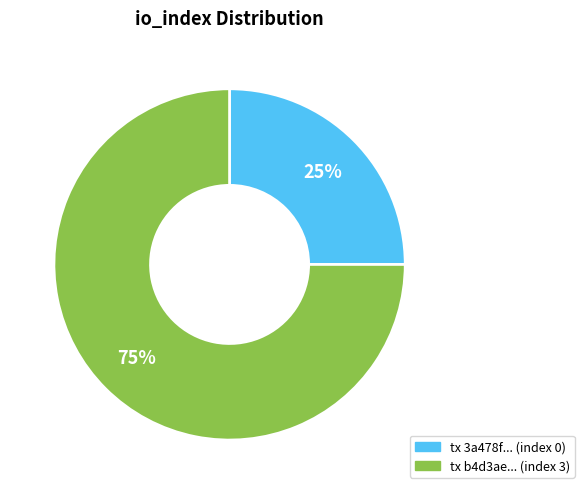

Count the number of slices in the pie.

2